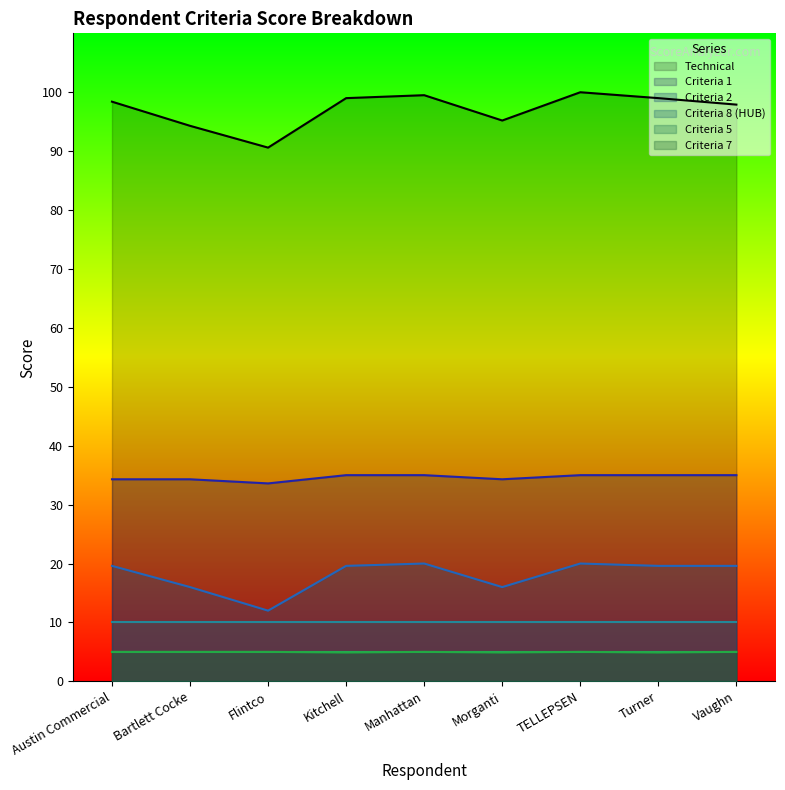

True or false: Criteria 8 (HUB) has a value of 10.0 at Austin Commercial.

True